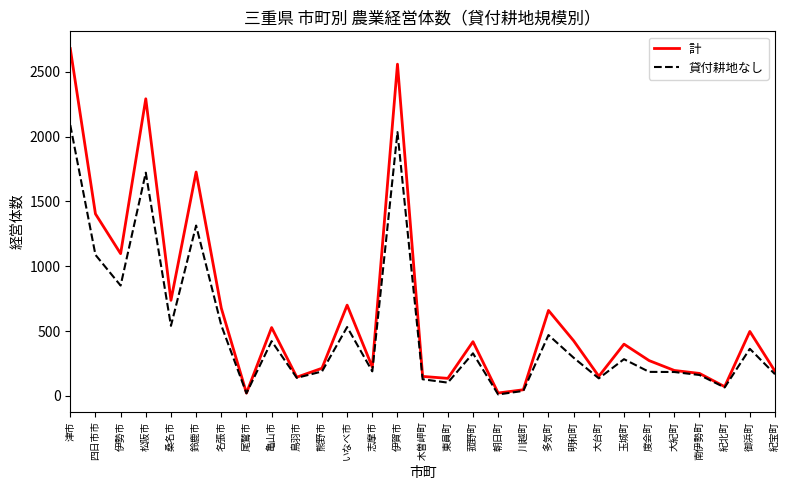

What are all the series names shown in the legend?

計, 貸付耕地なし